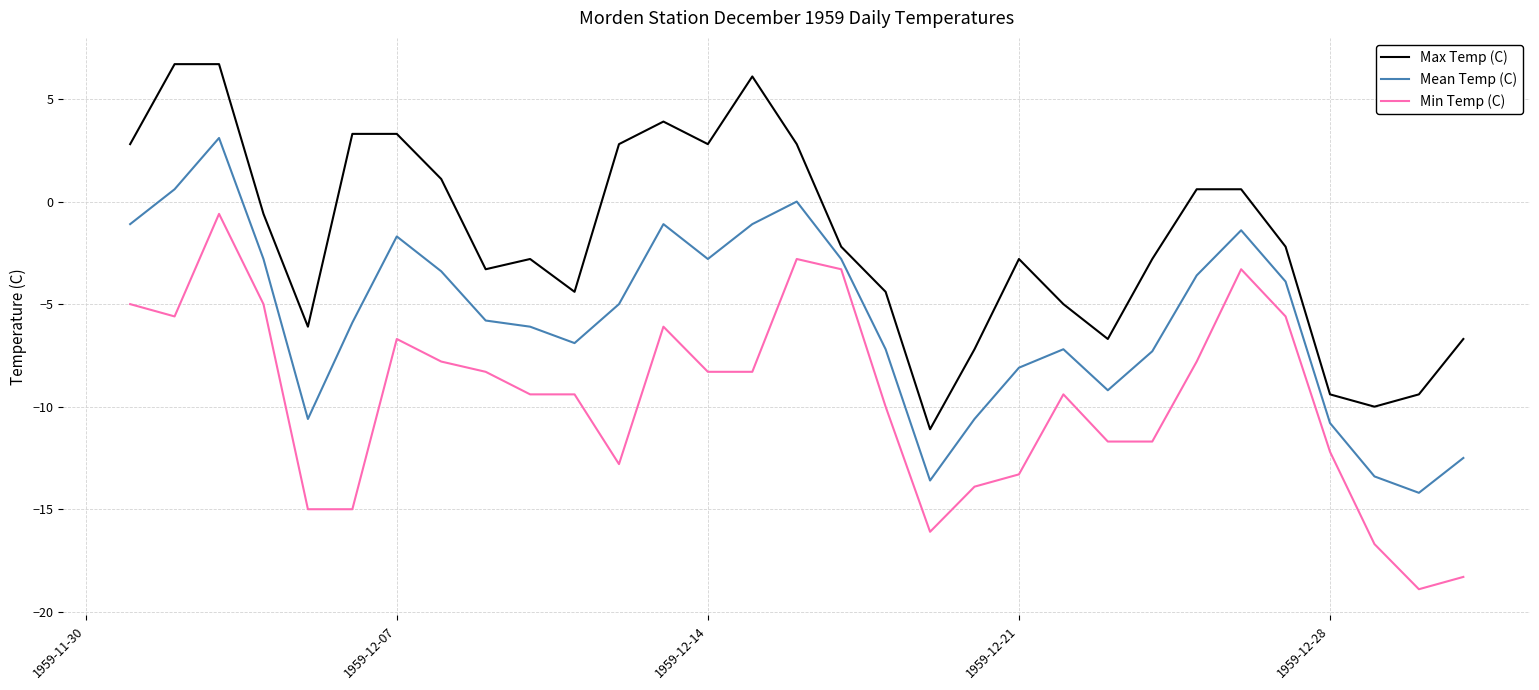

Rank the series by their maximum value, from highest to lowest.

Max Temp (C), Mean Temp (C), Min Temp (C)